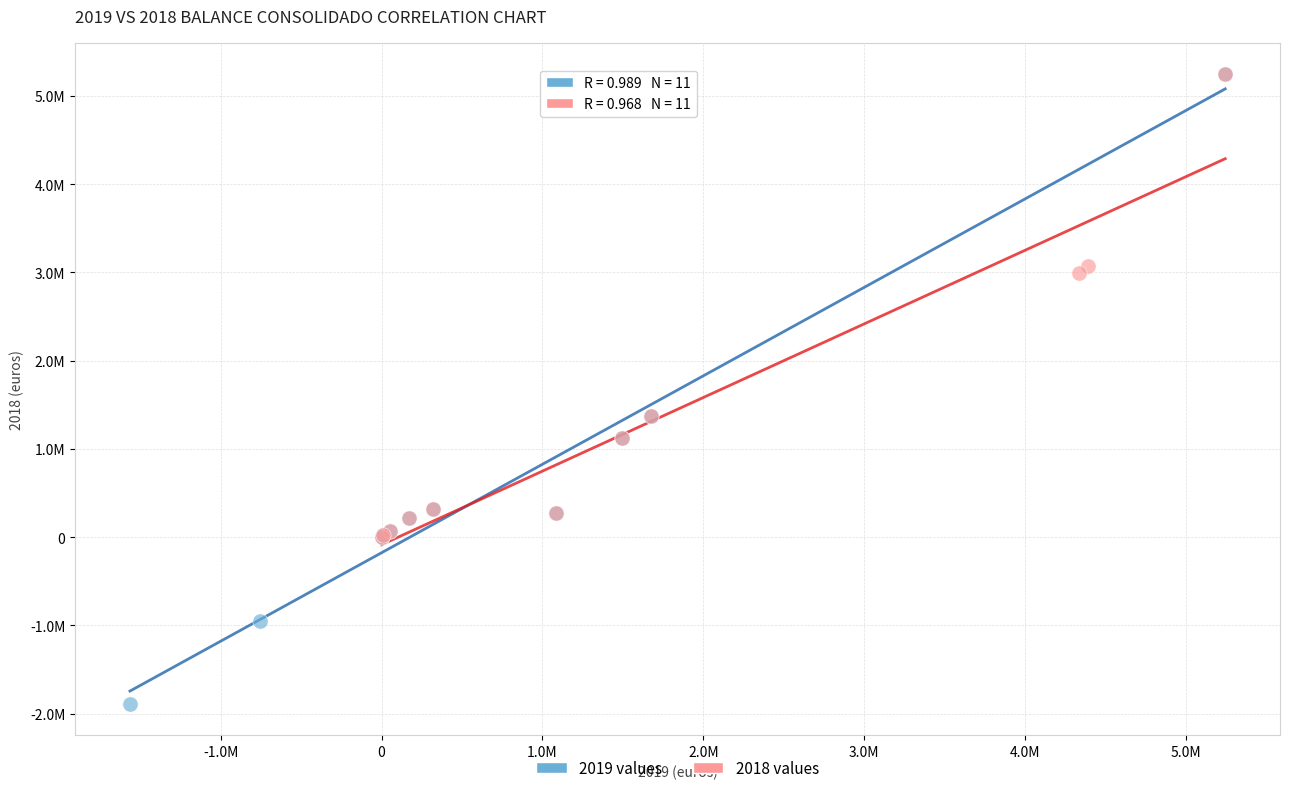

Which series has the largest Y range (max minus min)?

2019 values